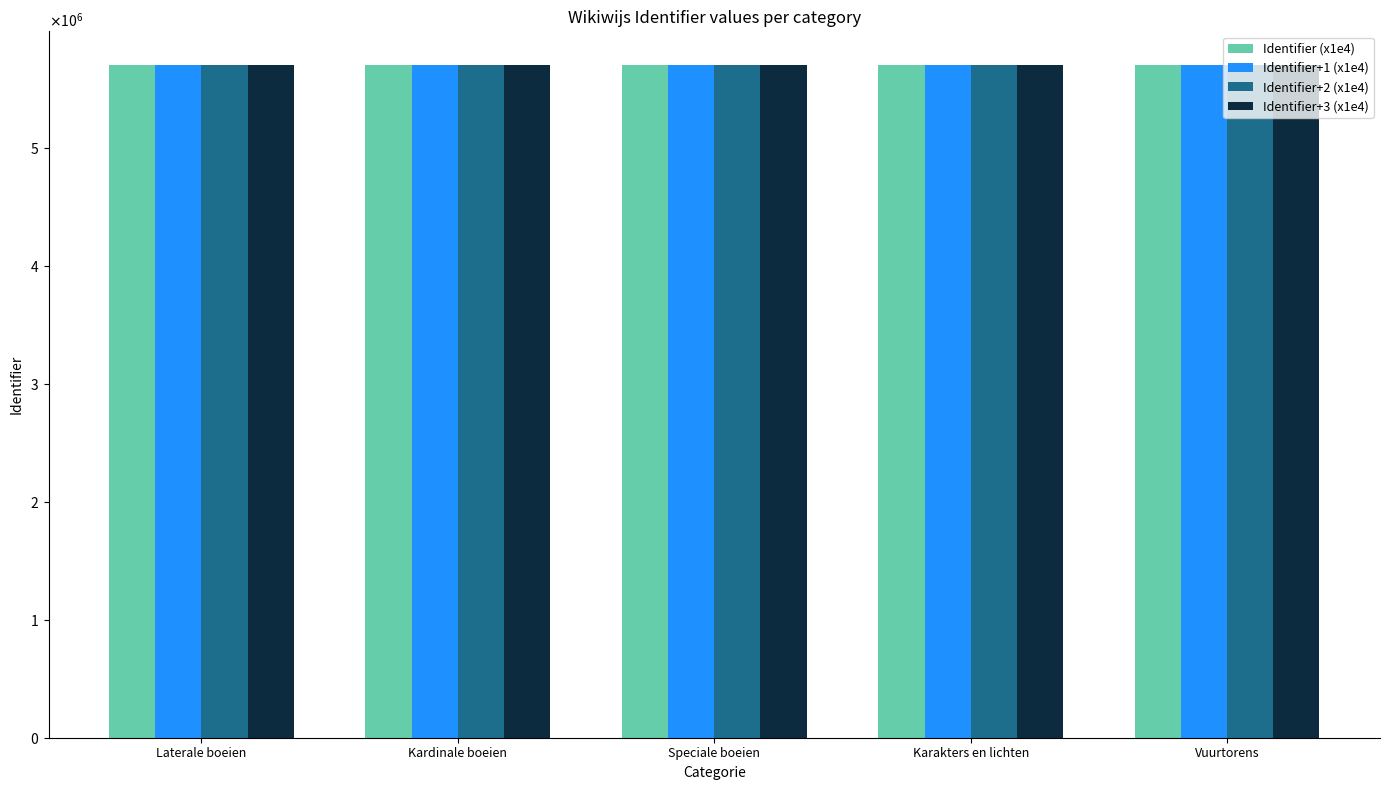

What is the label of the 3rd bar from the left?

Speciale boeien